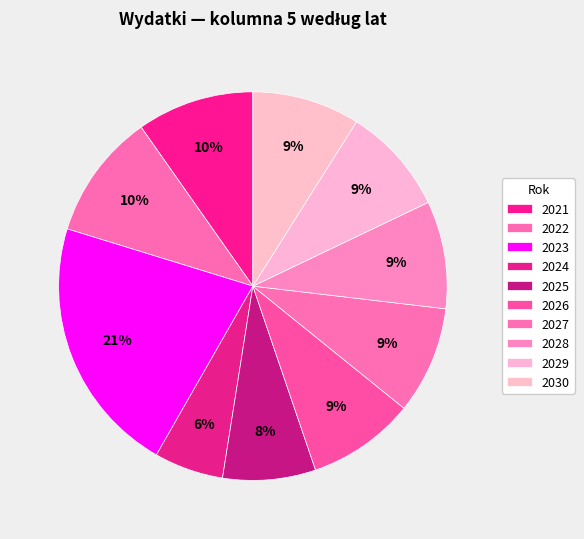

Does 2027 represent more than half of the total?

No